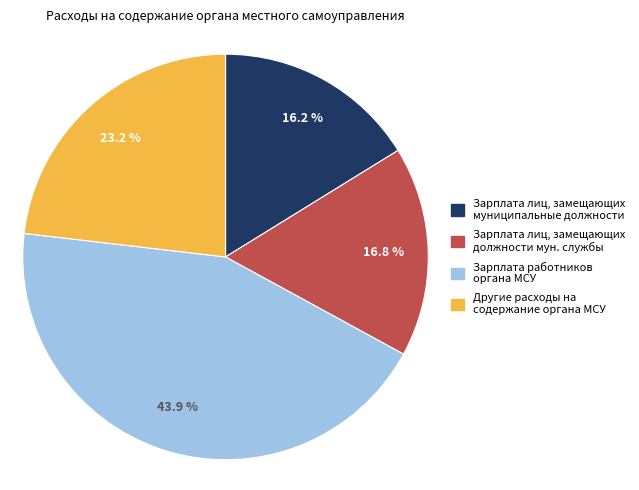

Is there any slice that represents more than half of the pie?

No